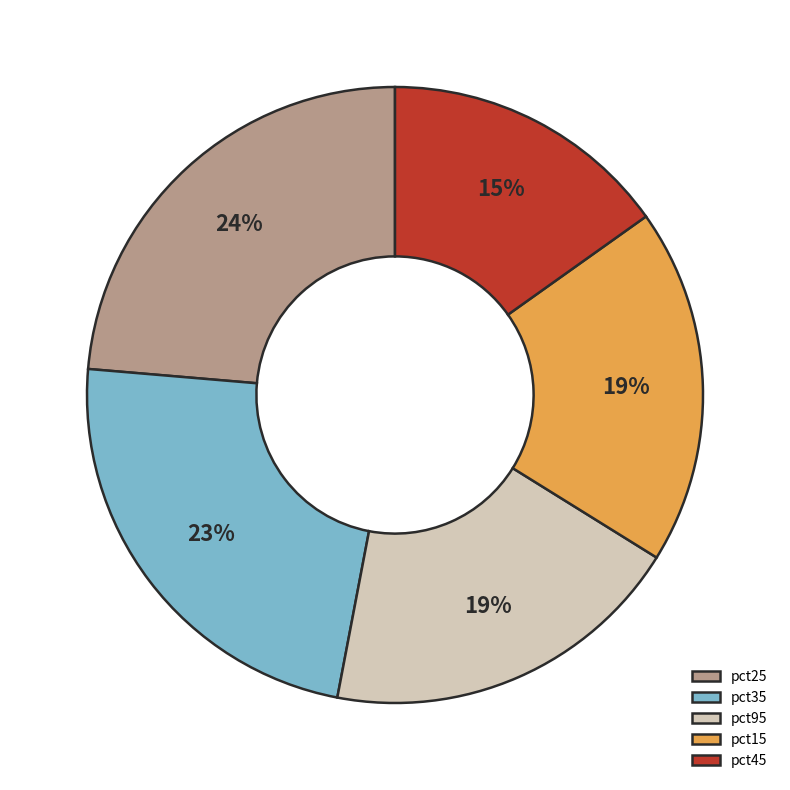

To the nearest percent, what is the difference between the pct95 and pct25 slice percentages?

5%